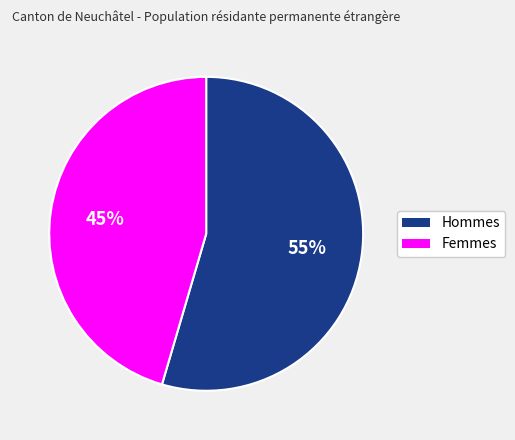

What is the ratio of the value at Hommes to the value at Femmes?

1.2